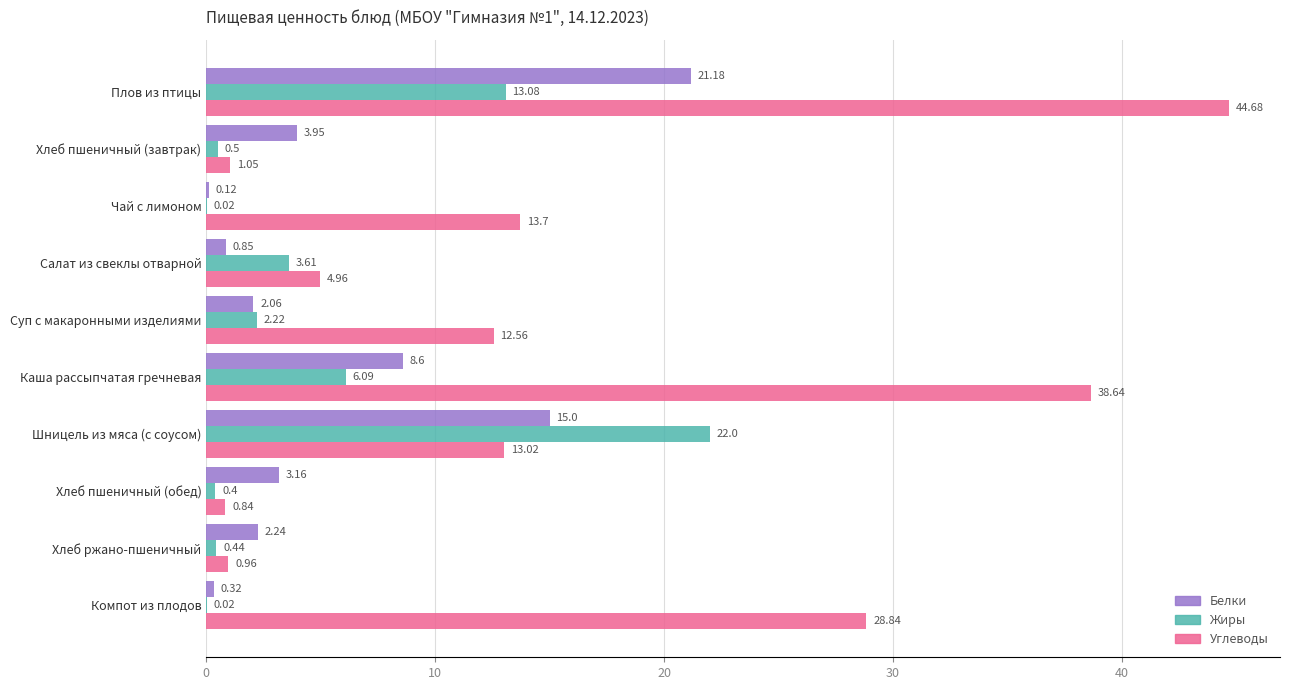

Which category has the highest value in the Углеводы series?

Плов из птицы